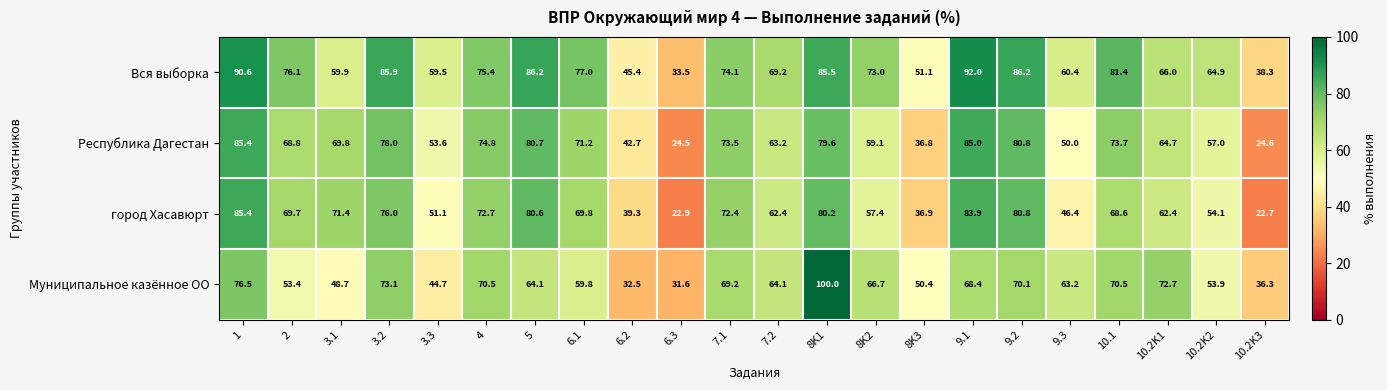

What value does the Муниципальное казённое ОО series have at 7.2?

64.1